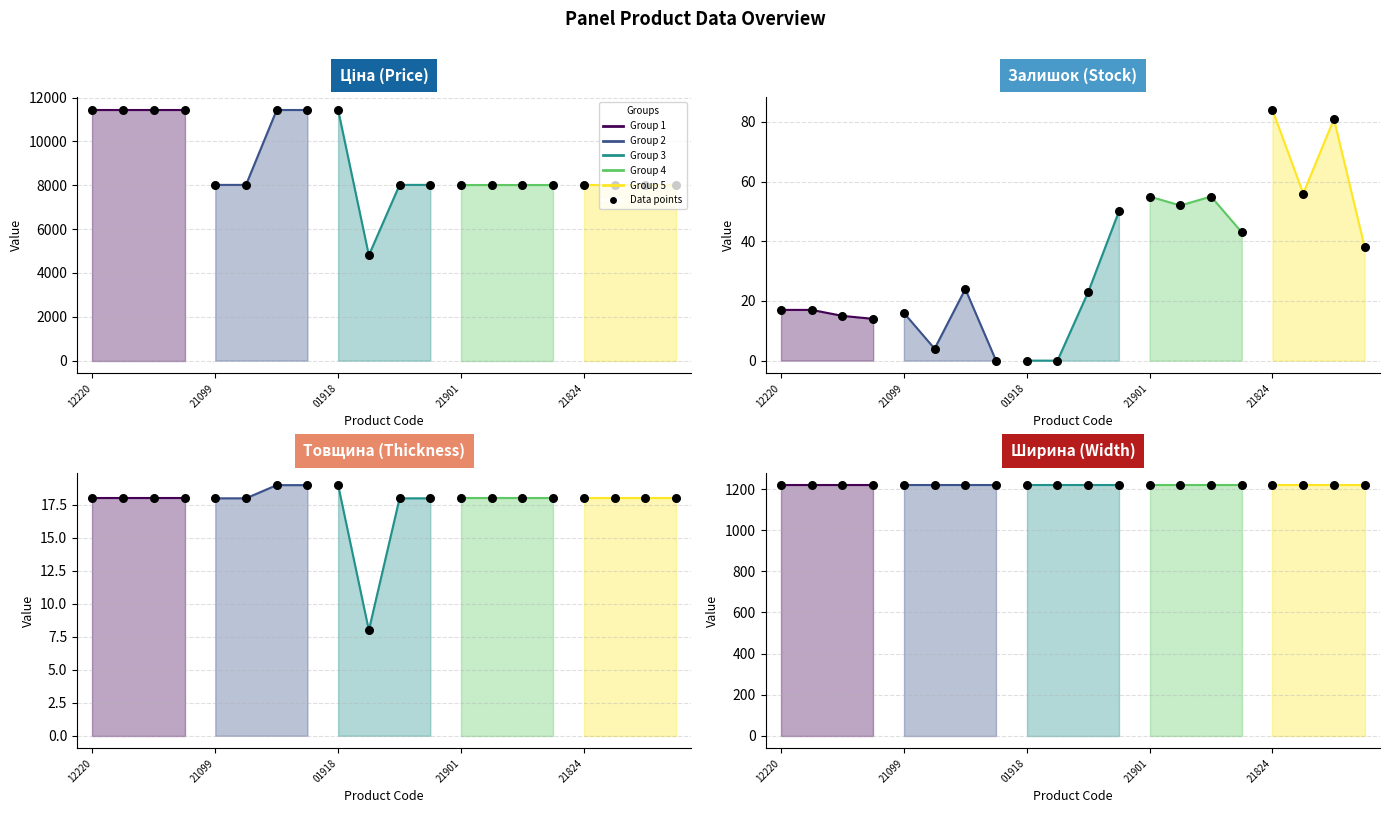

What is the ratio of the value at 6 to the value at 16?

1.4